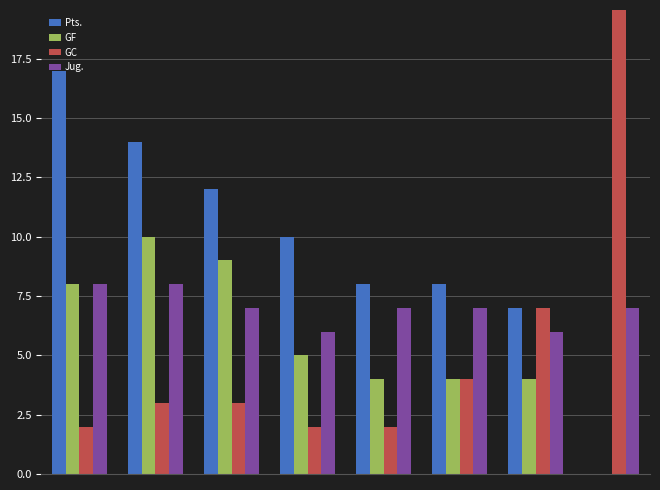

What are all the series names shown in the legend?

Pts., GF, GC, Jug.